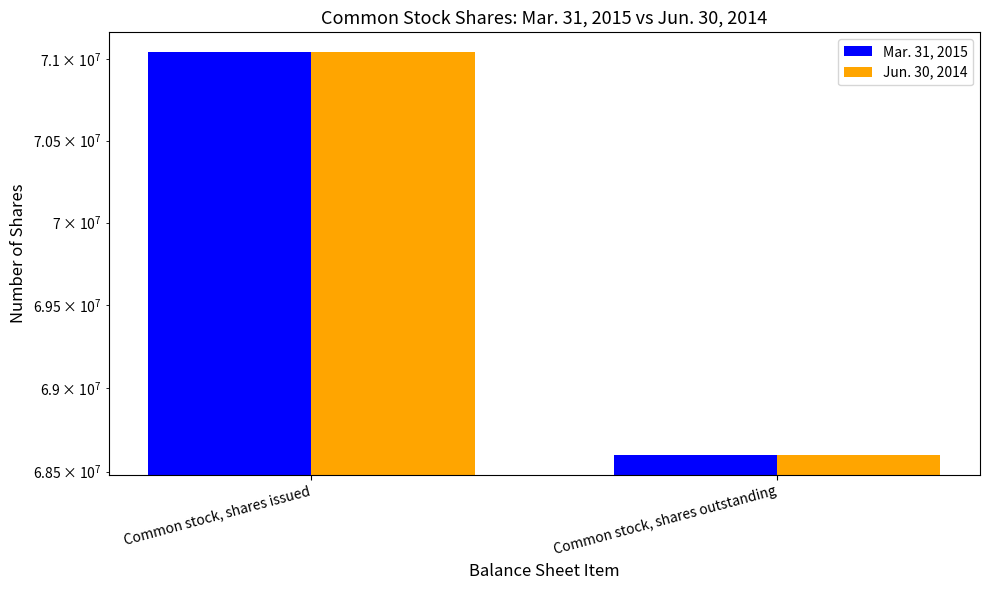

Reading left to right, what are all the values shown in this chart?

Mar. 31, 2015: Common stock, shares issued=71043011	Common stock, shares outstanding=68601452
Jun. 30, 2014: Common stock, shares issued=71043011	Common stock, shares outstanding=68601452